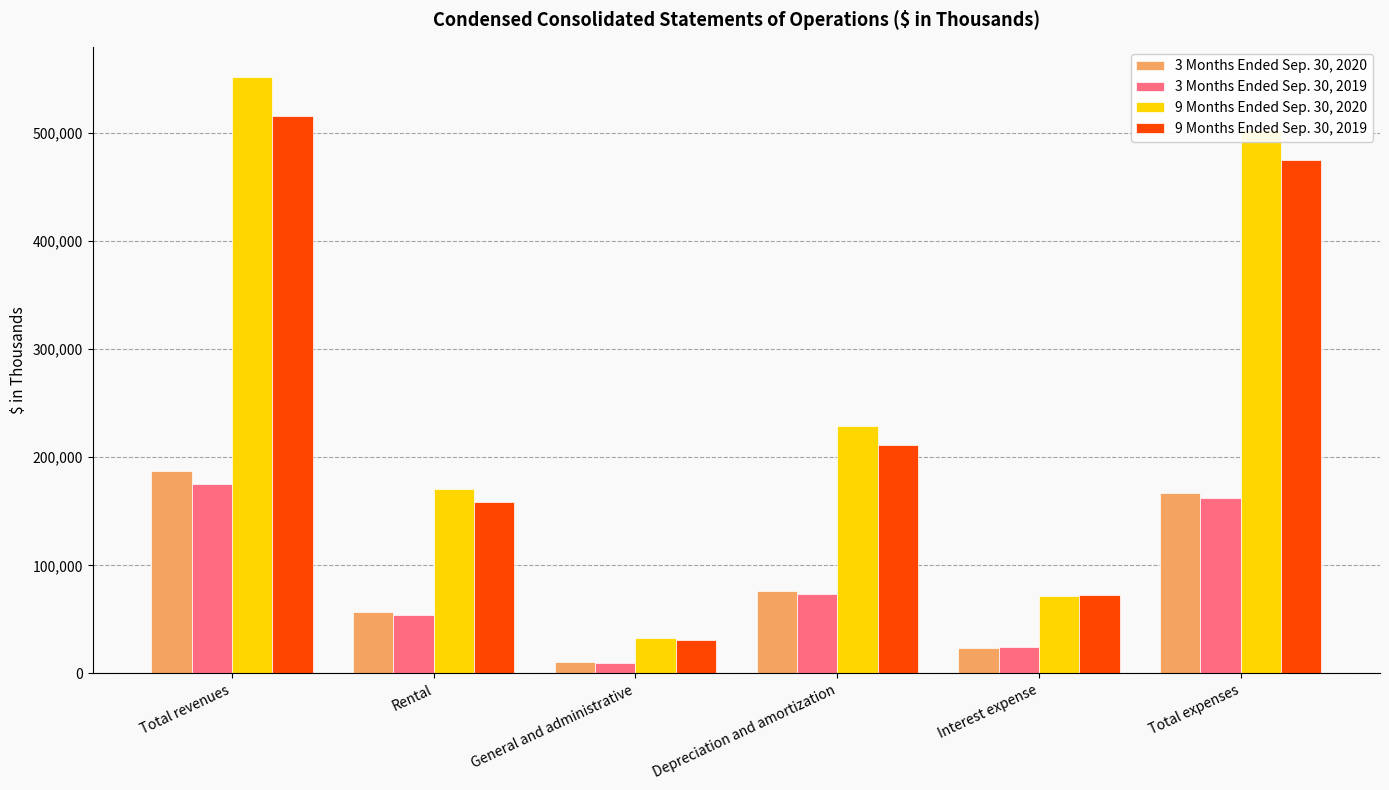

Which series has the widest spread of values?

9 Months Ended Sep. 30, 2020